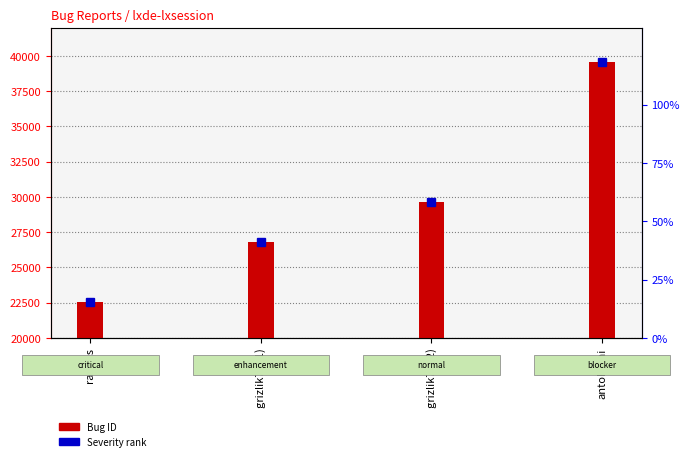

List the labels in order of value, smallest first.

radyus, grizlik78 (1), grizlik78 (2), antohami